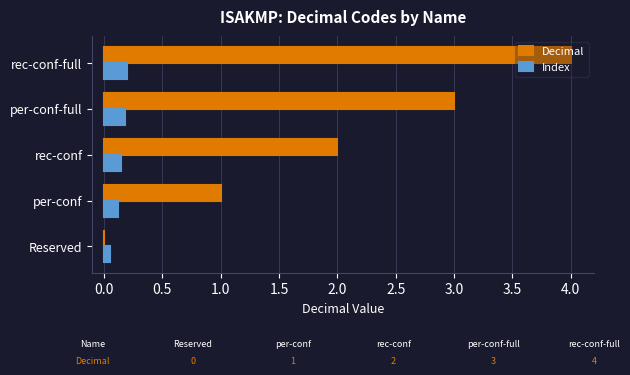

Between per-conf-full and rec-conf-full, which series saw the biggest shift?

Decimal